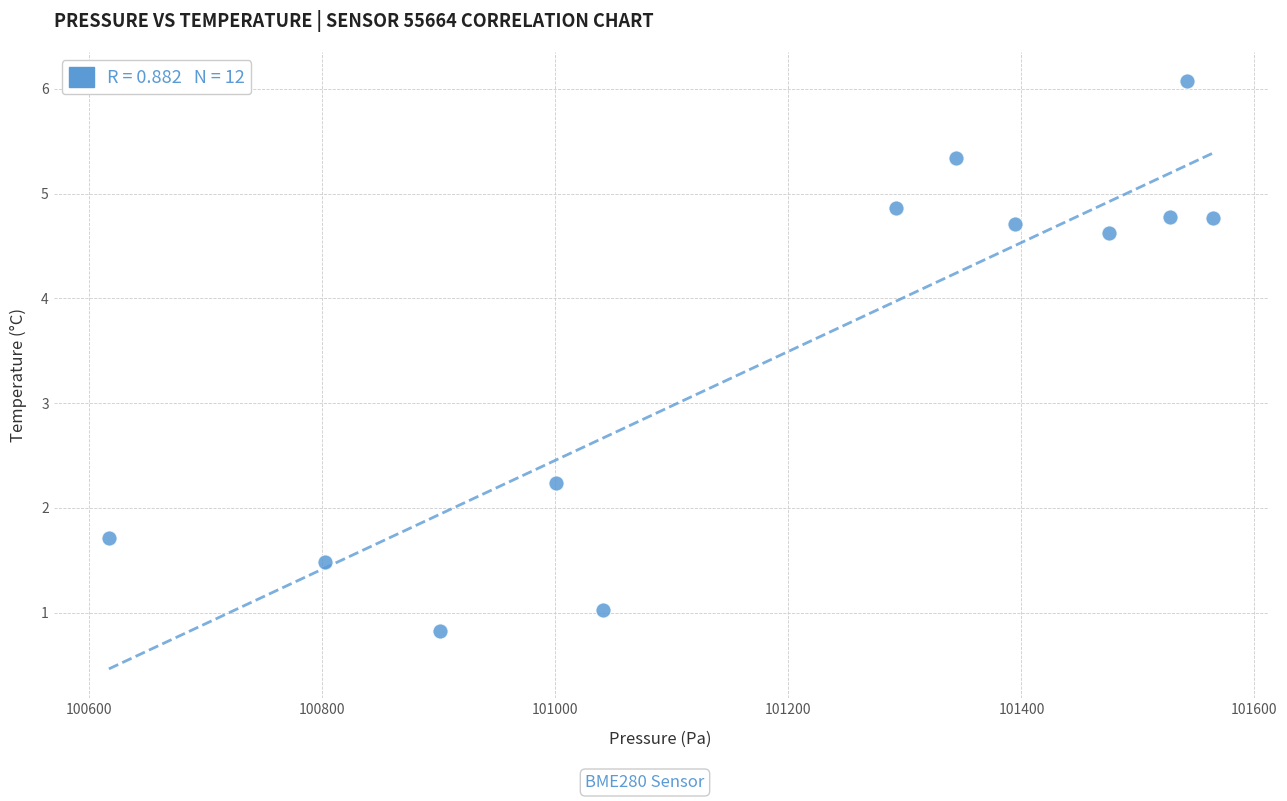

What Y value in the scatter plot is closest to 3?

2.2